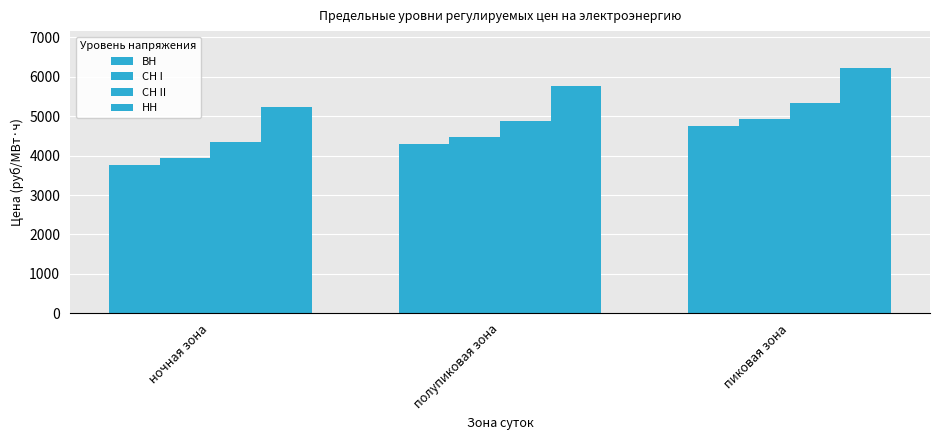

How many values in the ВН series exceed 4286?

2